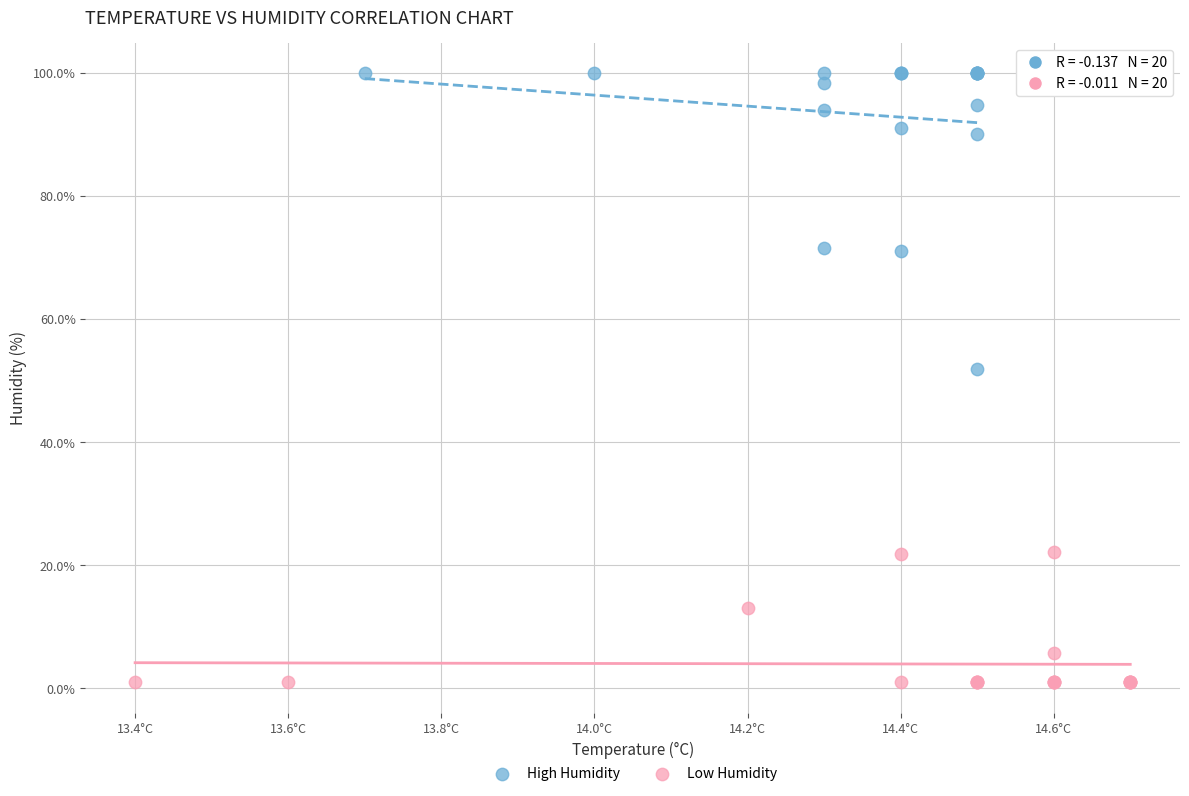

Which series has the largest Y range (max minus min)?

High Humidity